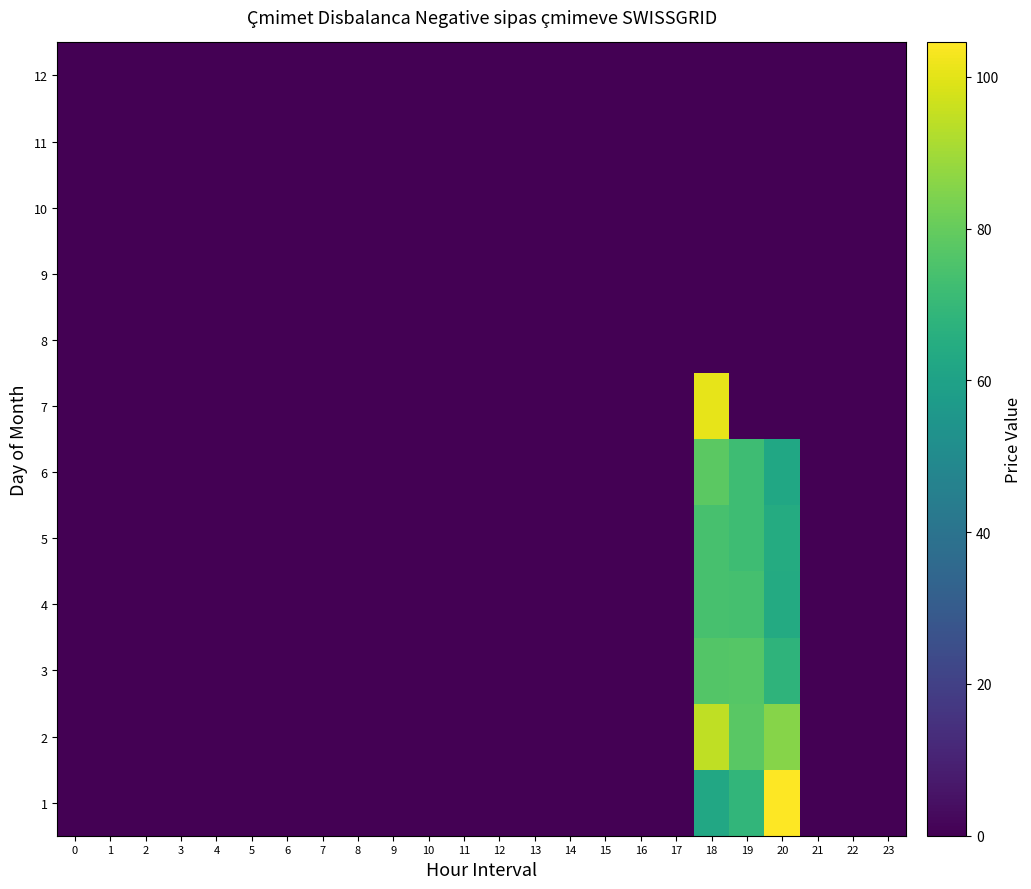

What is the maximum value shown in the chart?

104.5